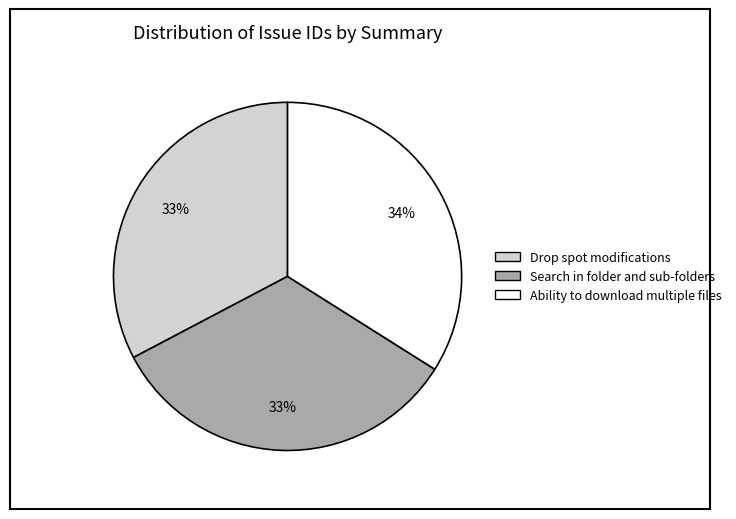

Is the sum of Drop spot modifications and Search in folder and sub-folders greater than half?

Yes